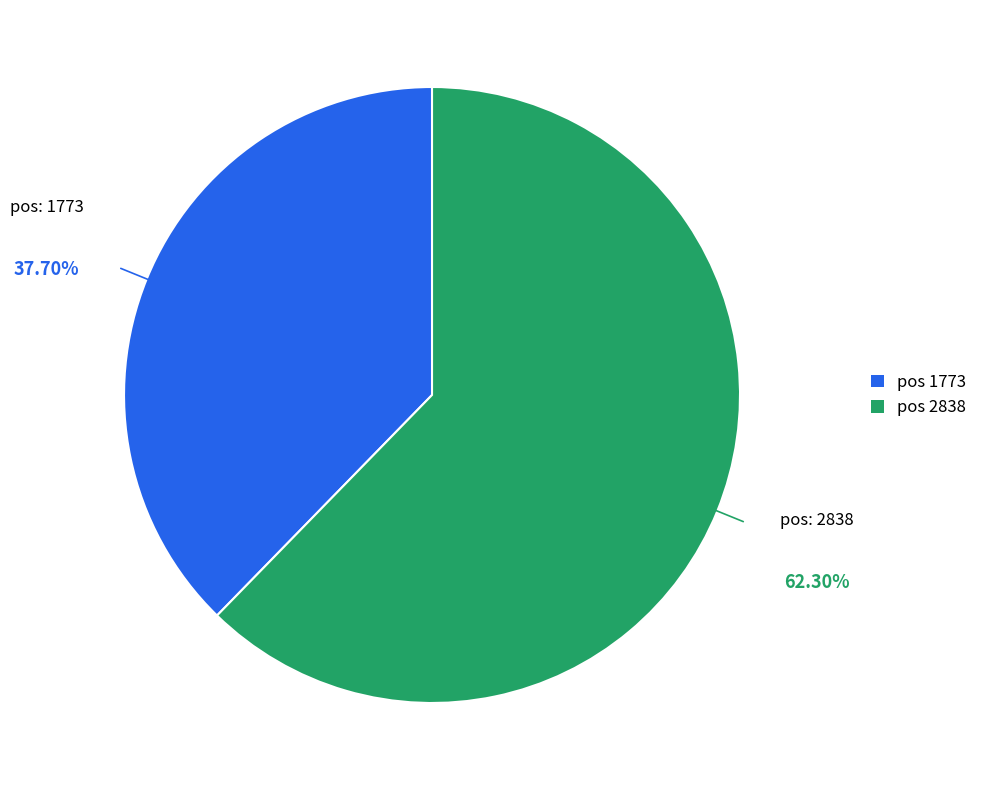

Is there a majority slice in this chart?

Yes